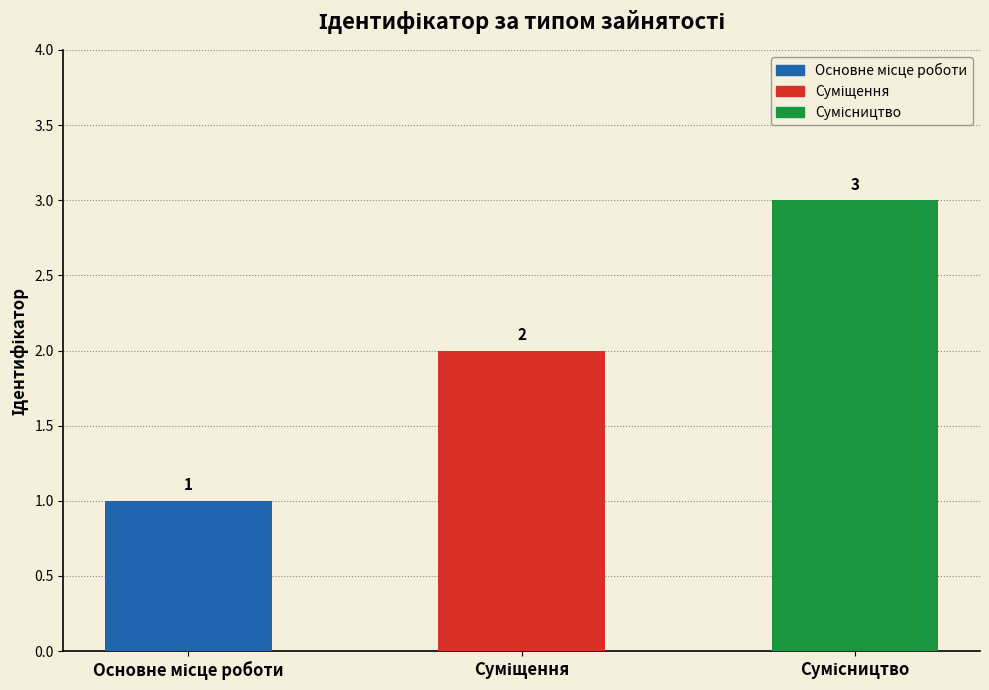

Count the values in the range 1 to 3.

3